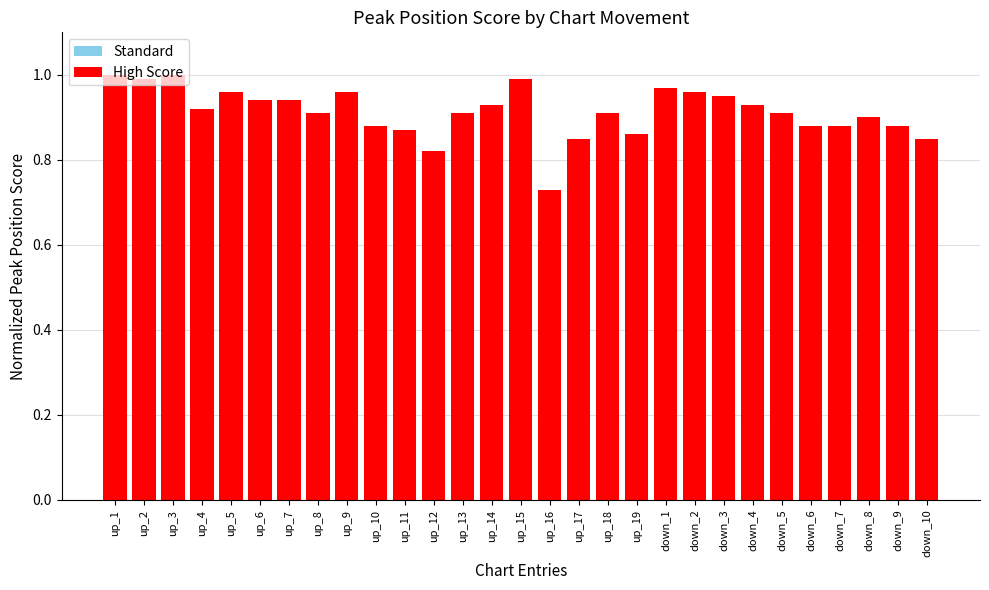

Which label corresponds to the smallest value in the chart?

up_16